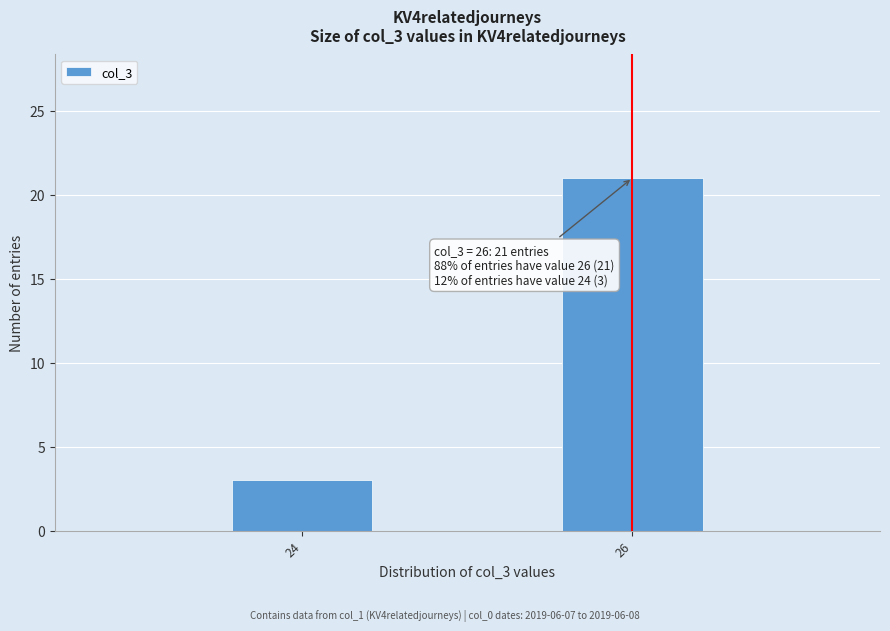

Reading left to right, what are all the values shown in this chart?

3	21